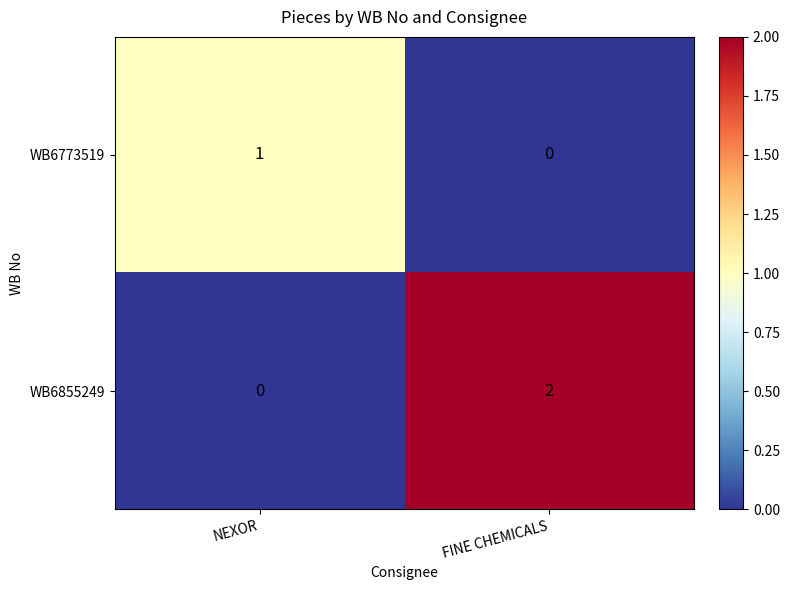

Which series has the widest spread of values?

WB6855249